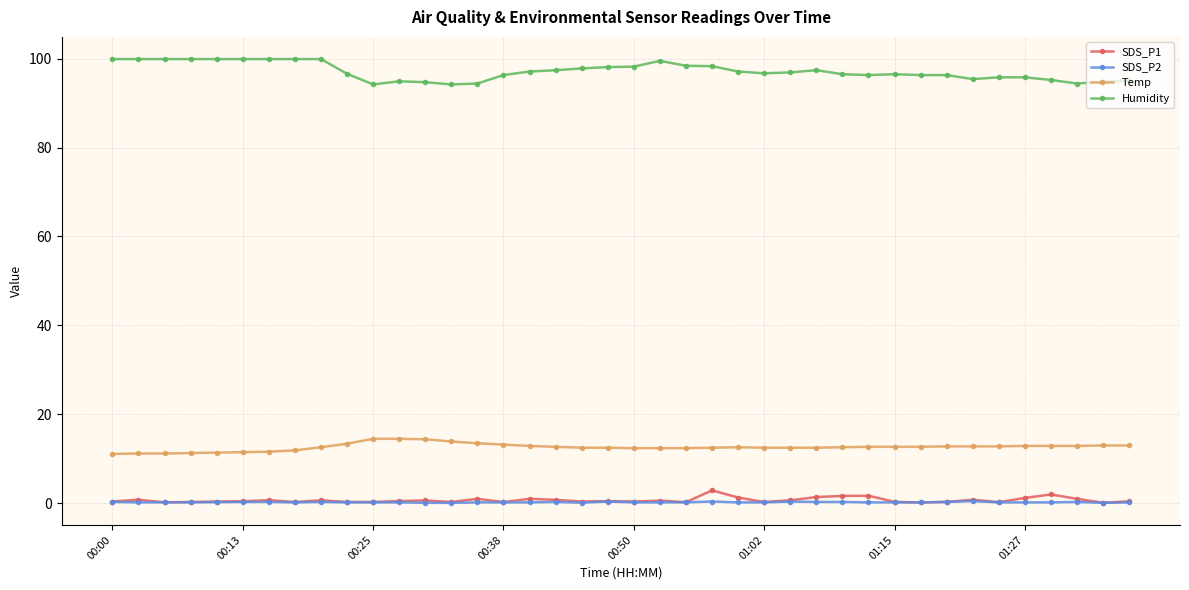

True or false: Temp and SDS_P1 intersect in this chart.

False